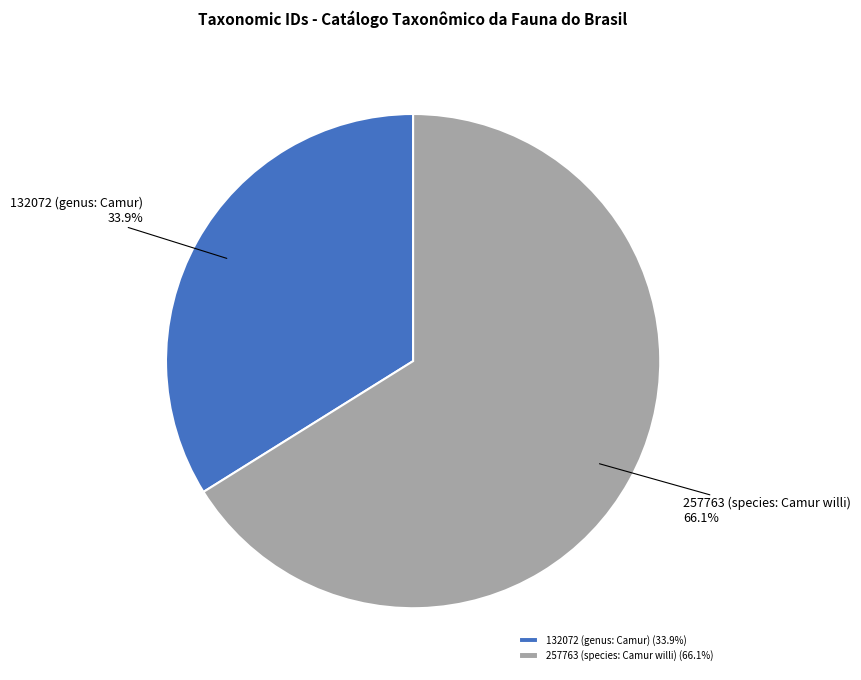

What percentage do 132072 (genus: Camur) and 257763 (species: Camur willi) together represent?

100.0%